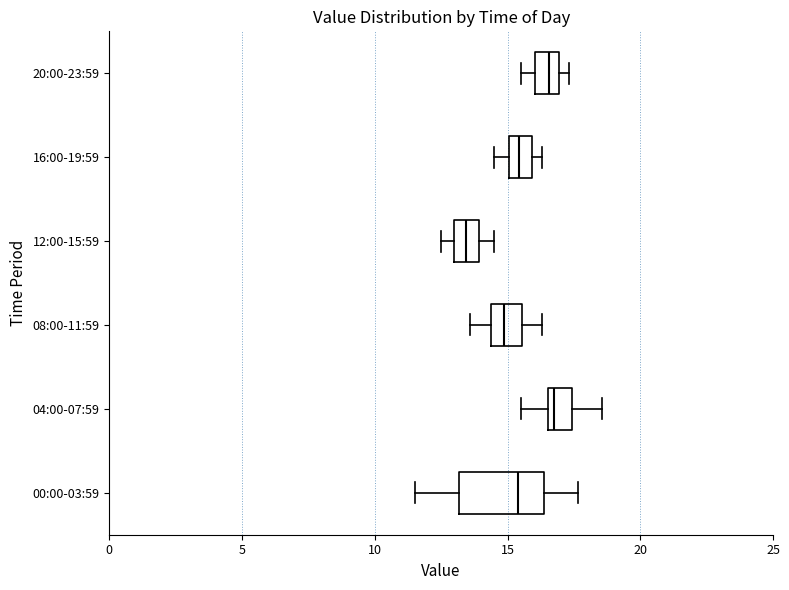

Where is the left edge of the box for 00:00-03:59 on the x-axis? The values are not printed on the chart, so give them approximately, as read against the axis.

13.0